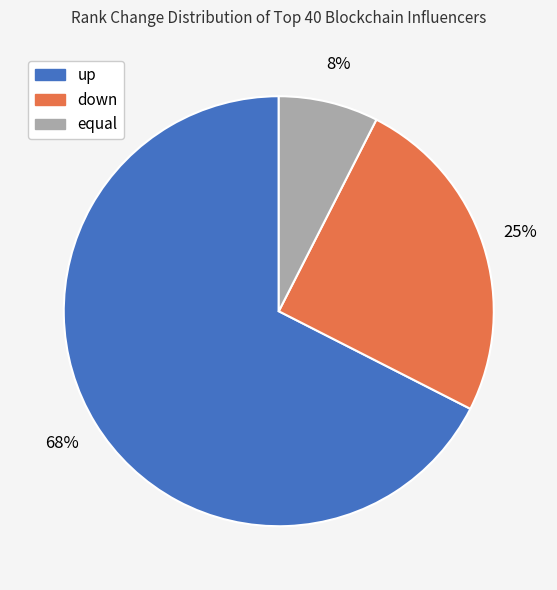

Combined, do equal and up account for over 50%?

Yes